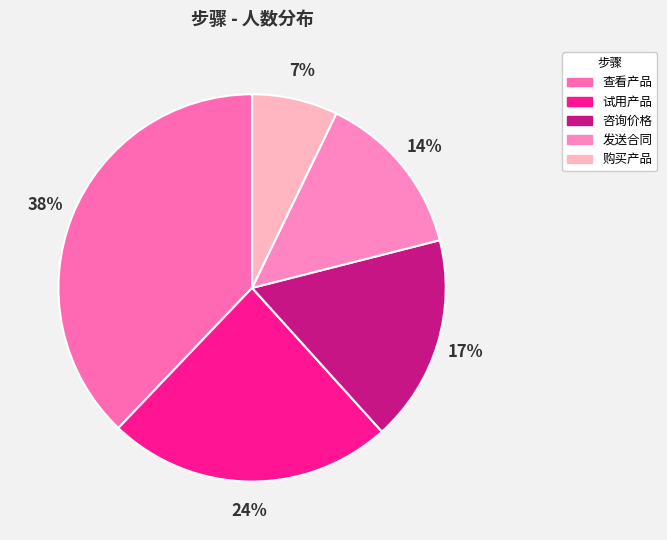

To the nearest percent, what portion does 购买产品 represent?

7%